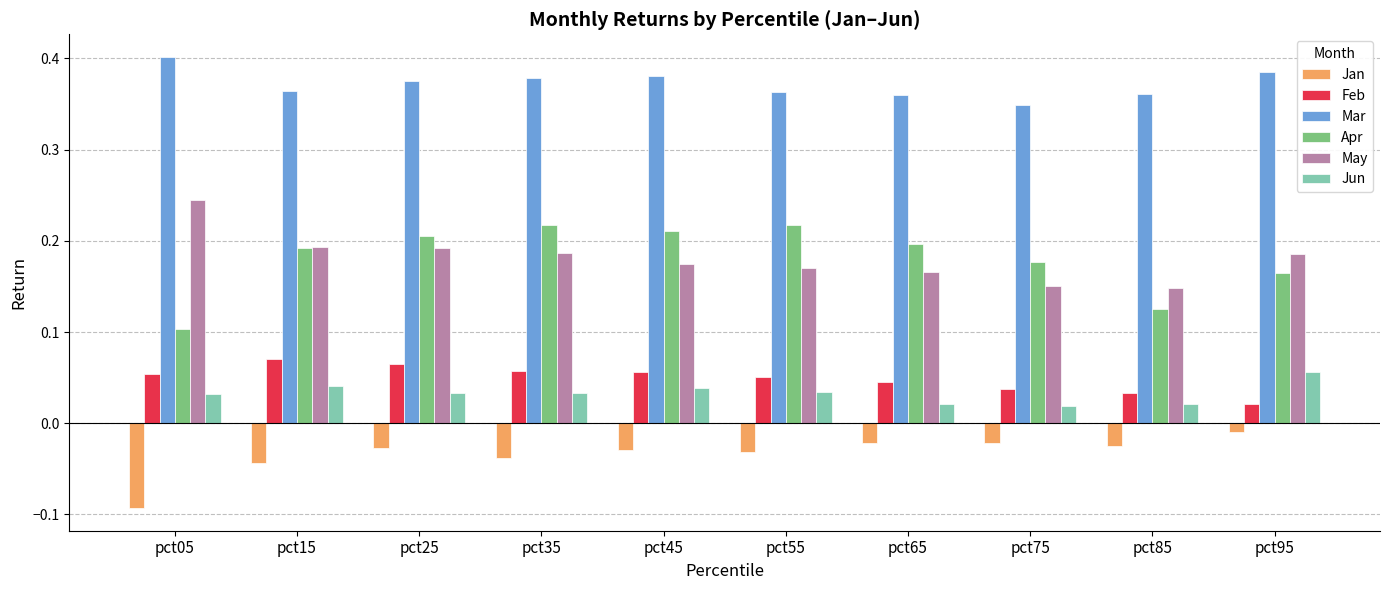

Where is Mar nearest to the value 0?

pct75